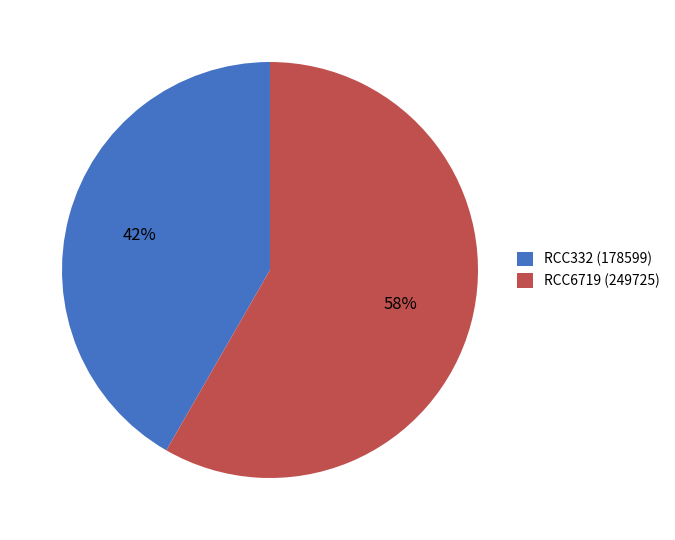

What is the majority slice?

RCC6719